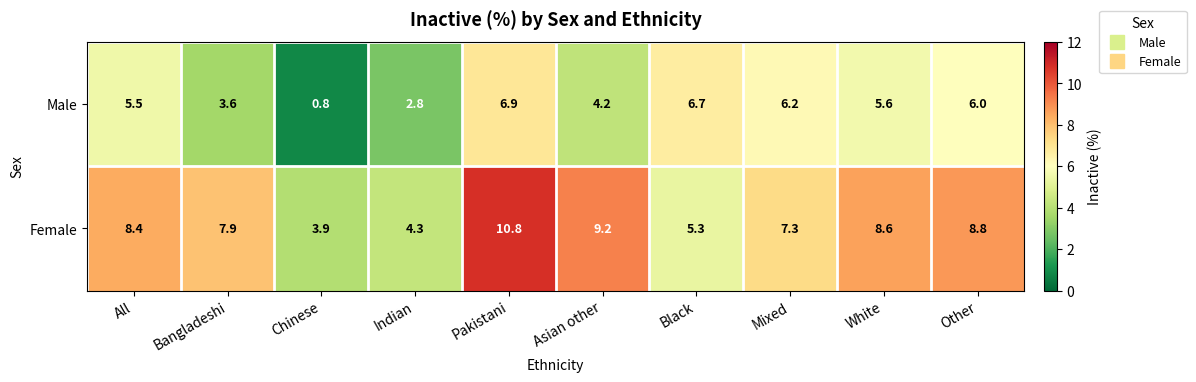

What is the smallest value displayed?

0.8